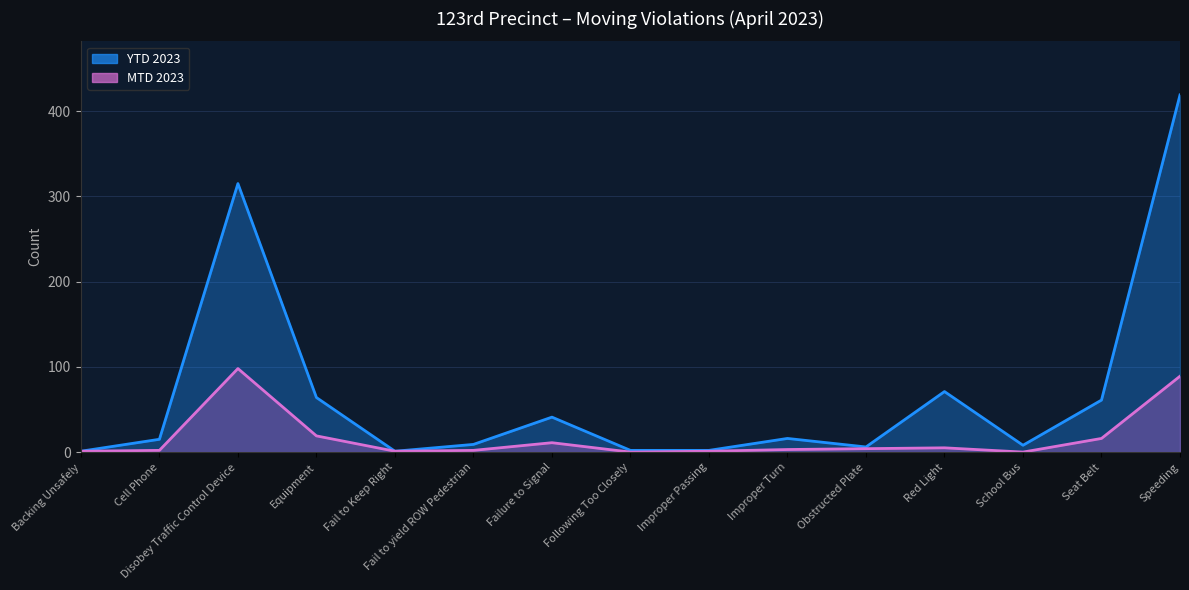

Reading left to right, what are all the values shown in this chart?

MTD 2023: 1	2	98	19	1	2	11	0	1	3	4	5	0	16	89
YTD 2023: 1	15	315	64	1	9	41	2	2	16	6	71	8	61	419